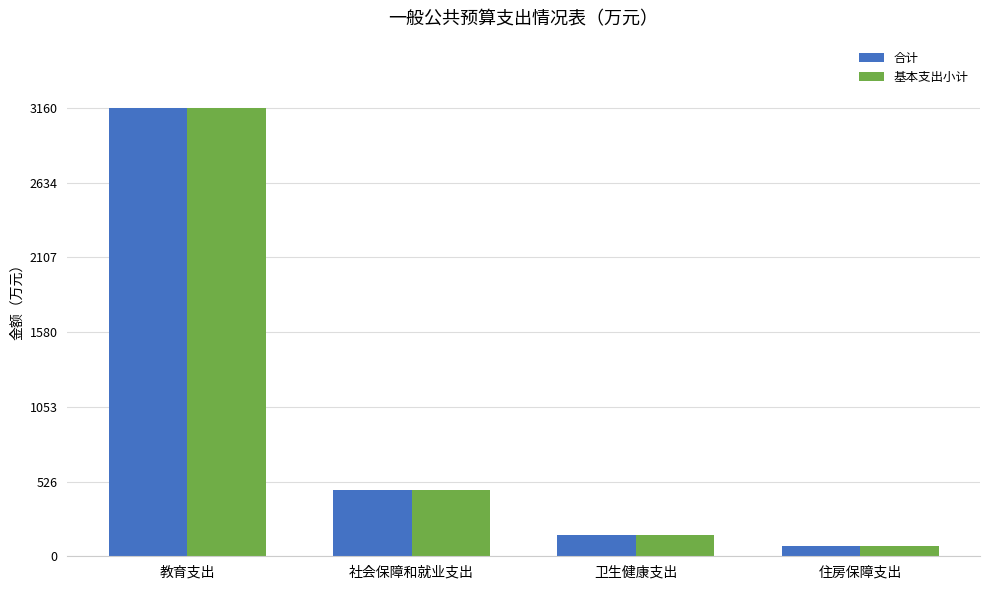

List the labels in order of 合计 value, largest first.

教育支出, 社会保障和就业支出, 卫生健康支出, 住房保障支出